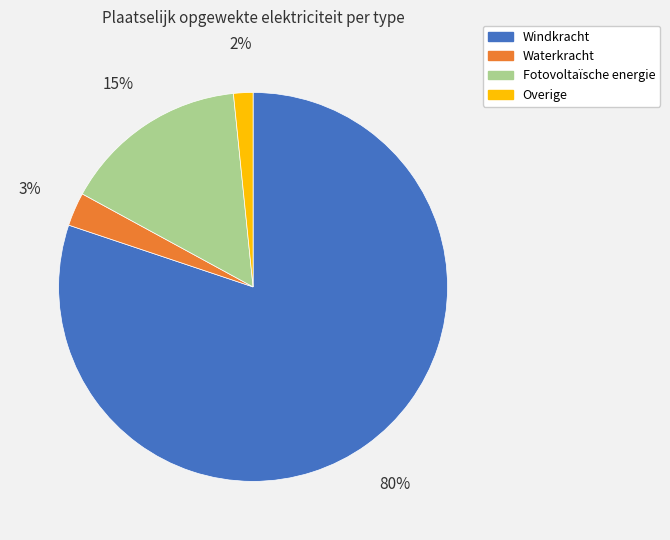

Between Overige and Waterkracht, which is larger?

Waterkracht